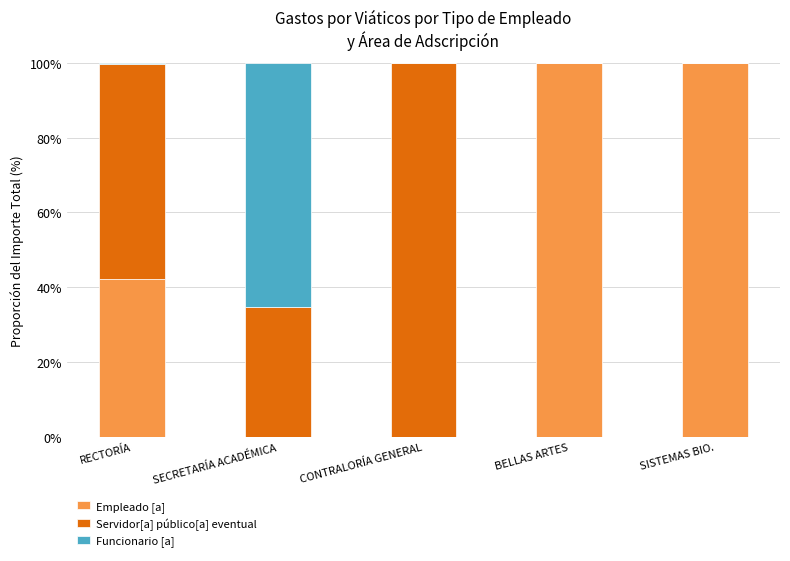

Reading left to right, list the values for the Empleado [a] series.

RECTORÍA=42.1	SECRETARÍA ACADÉMICA=0.0	CONTRALORÍA GENERAL=0.0	BELLAS ARTES=100.0	SISTEMAS BIO.=100.0